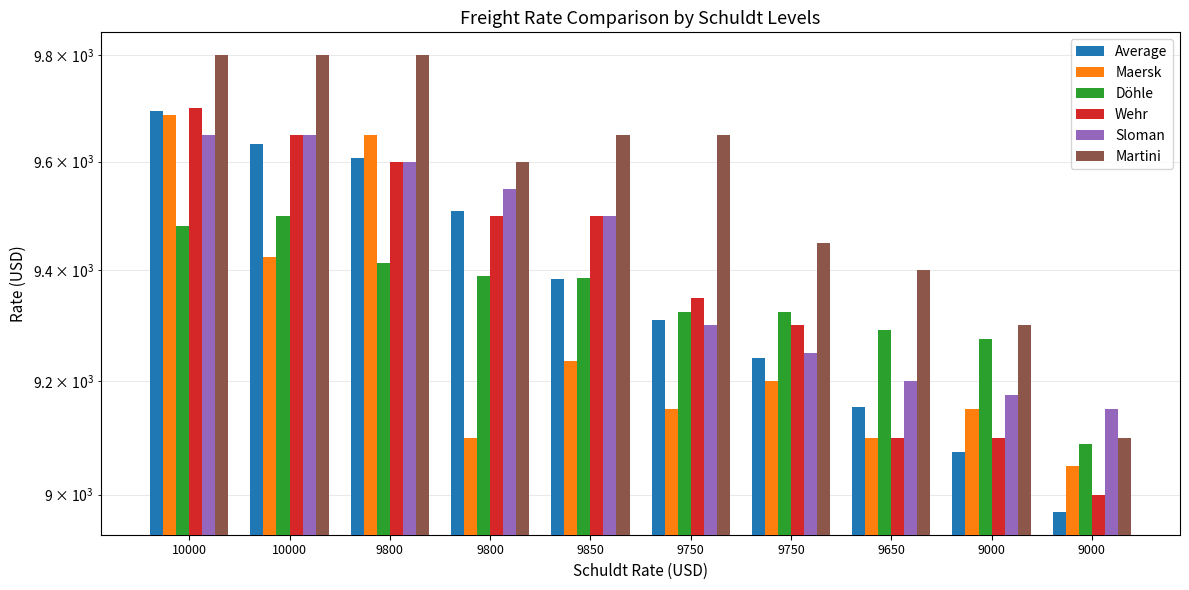

What is the maximum value shown in the chart?

9800